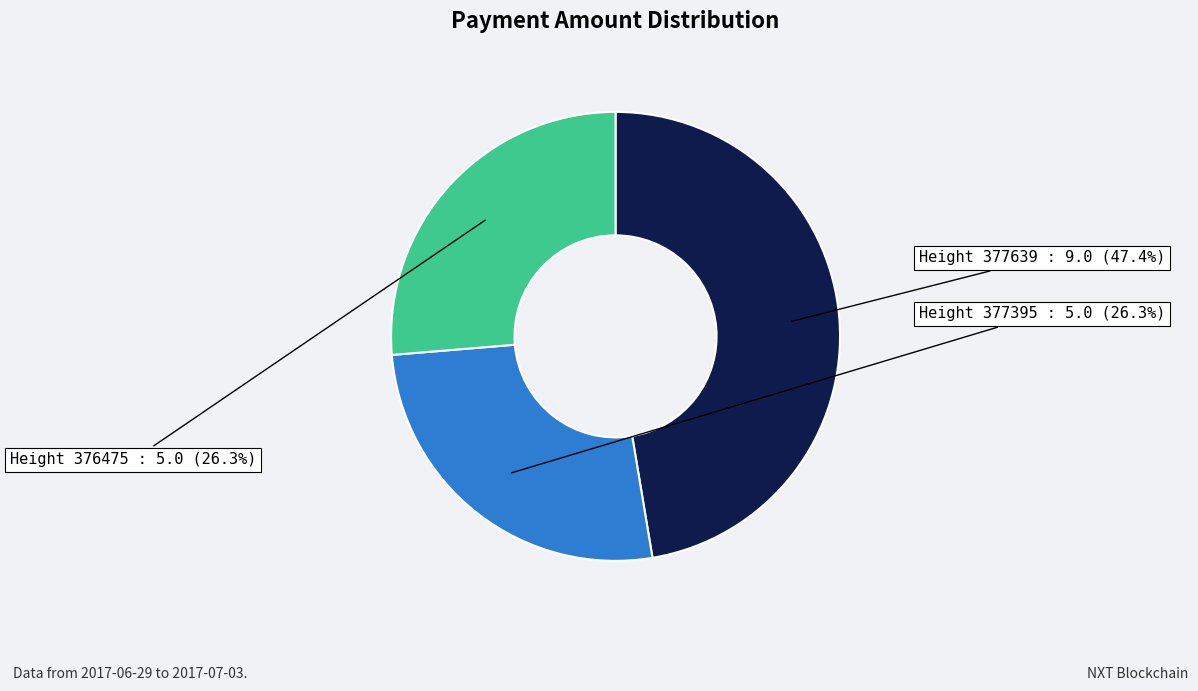

Is there any slice that represents more than half of the pie?

No